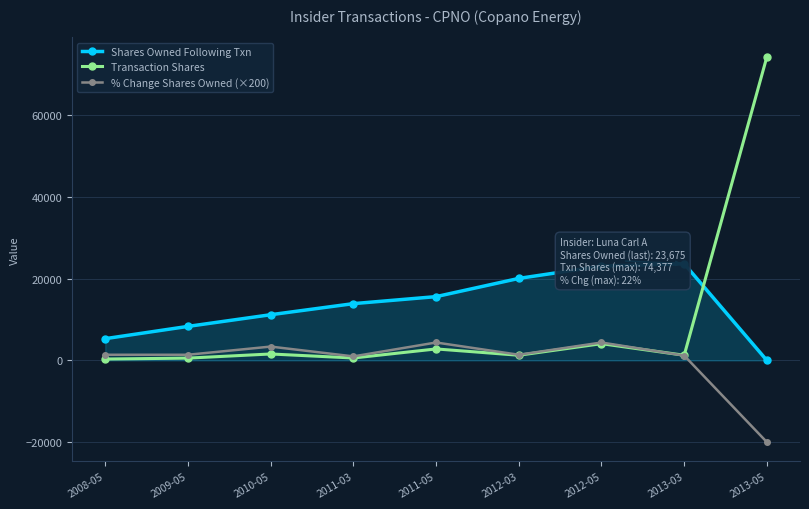

At which category is the sum across all series the highest?

2013-05